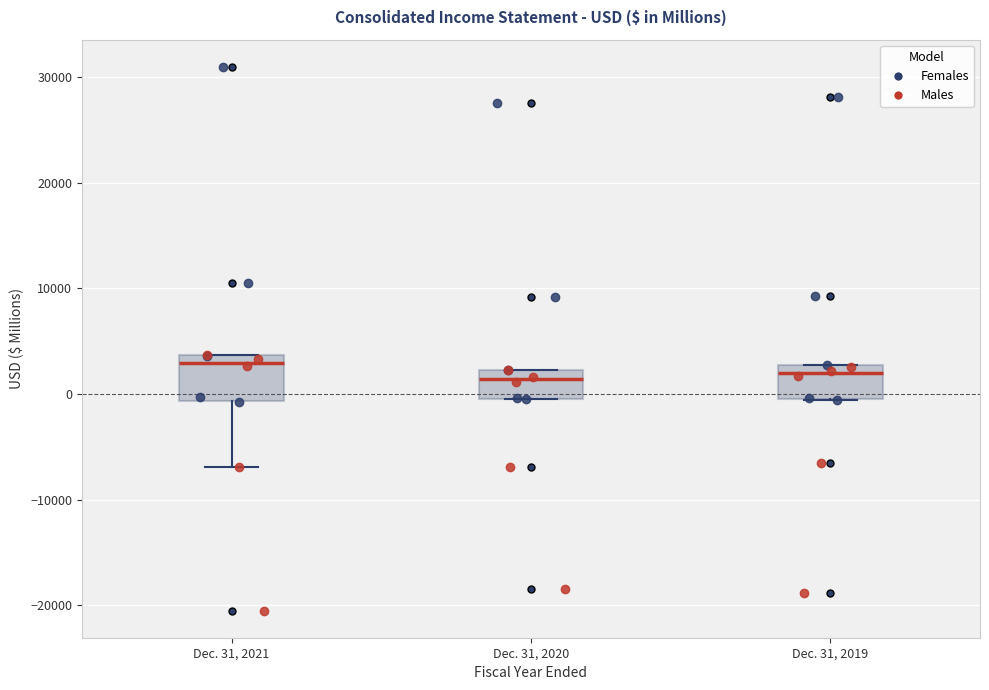

Where is the lower edge of the box for Dec. 31, 2020 on the y-axis? The values are not printed on the chart, so give them approximately, as read against the axis.

0